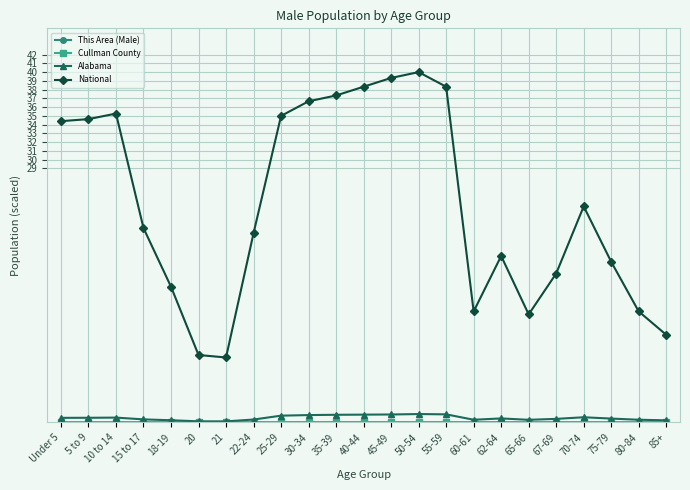

True or false: Alabama and National cross at least once.

False